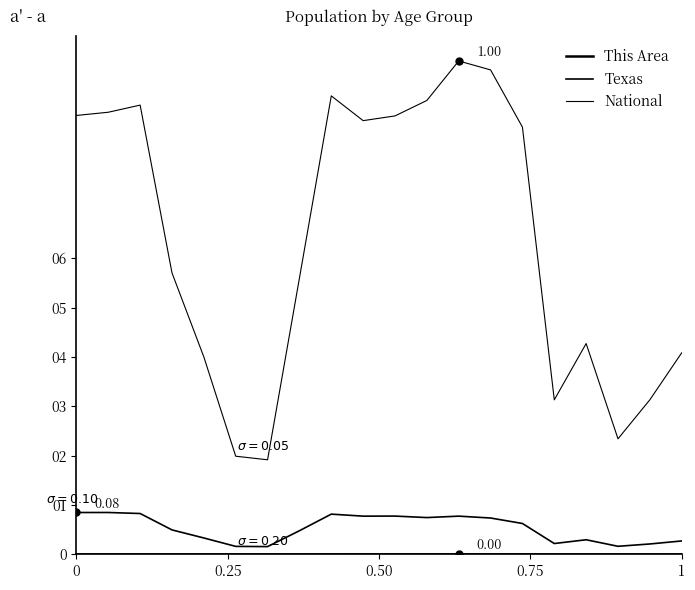

Does the chart display data point markers on the line(s)?

No